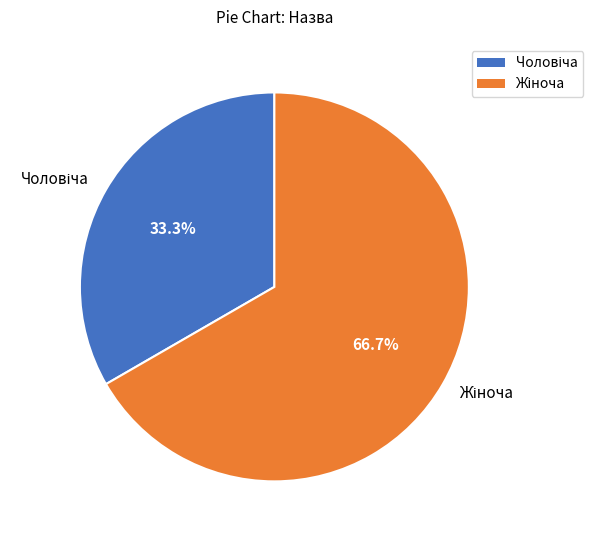

Is there any slice that represents more than half of the pie?

Yes